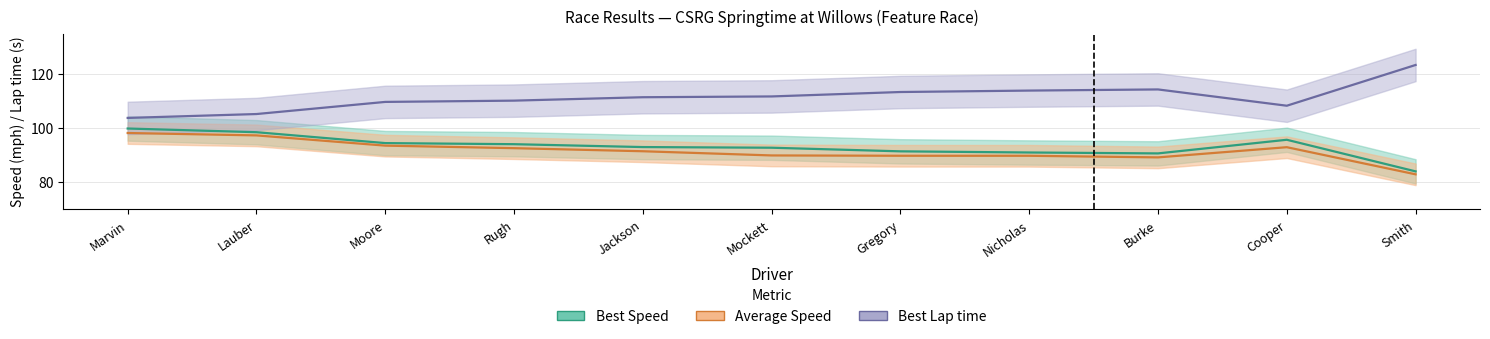

Is the value of Best Lap time at Smith greater than the value of Best Speed at Marvin?

Yes